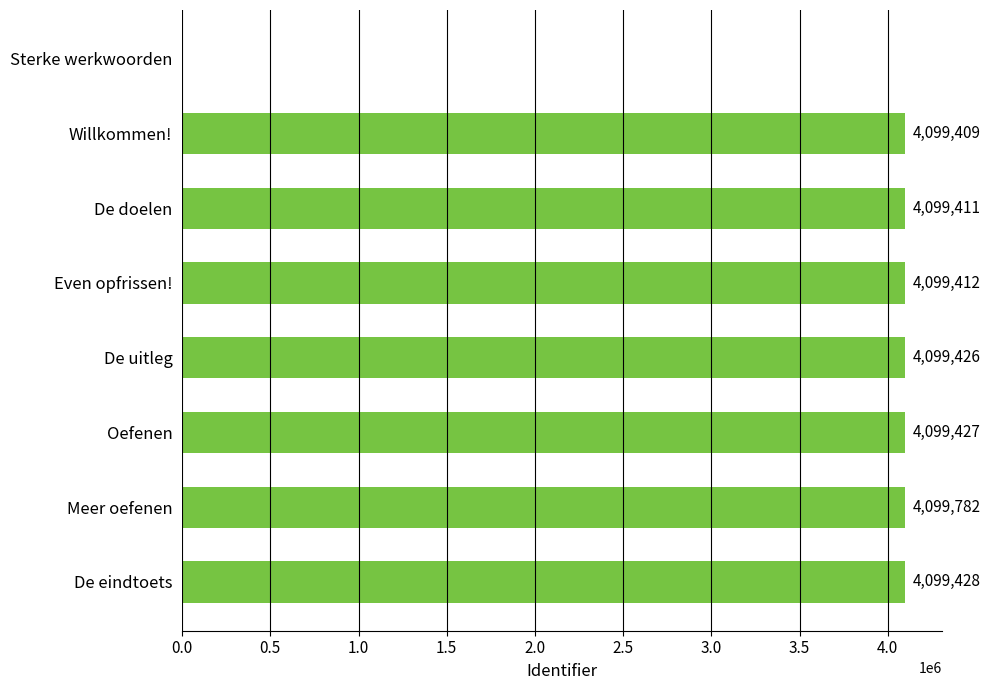

What is the maximum value shown in the chart?

4099782